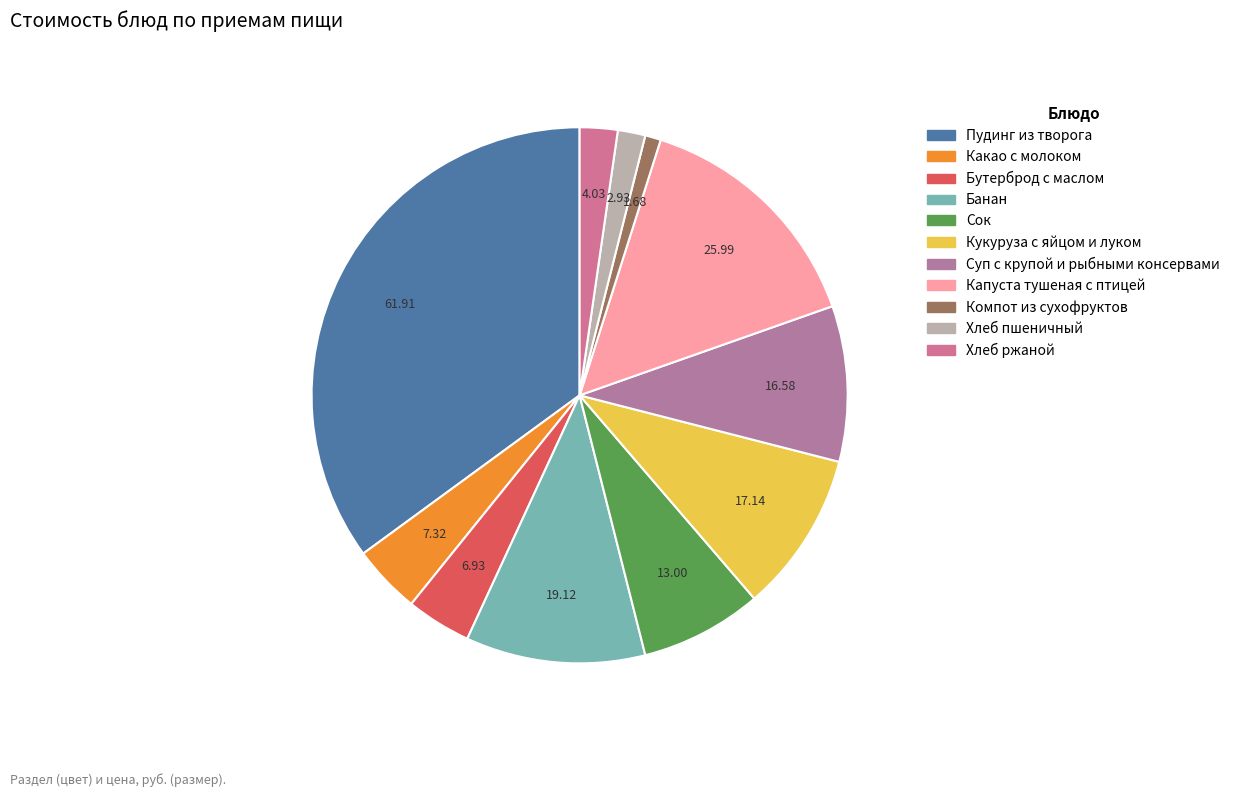

To the nearest percent, what portion does Бутерброд с маслом represent?

4%